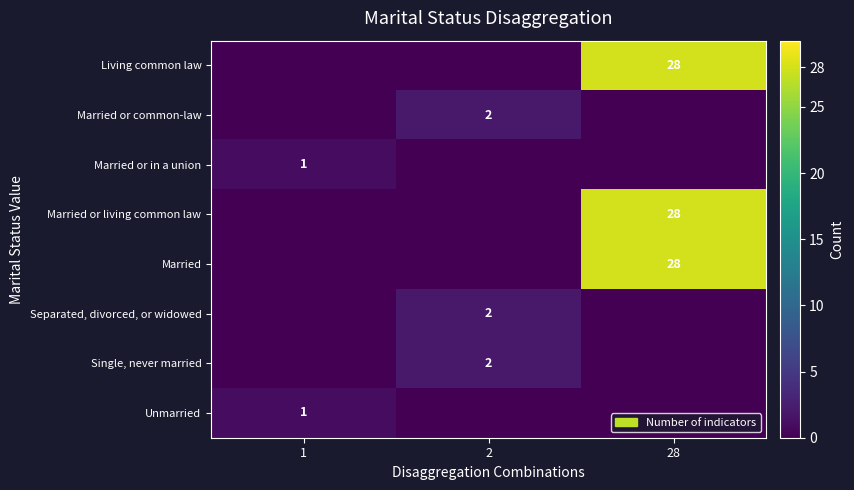

What is the difference between the highest and lowest values at 2?

2